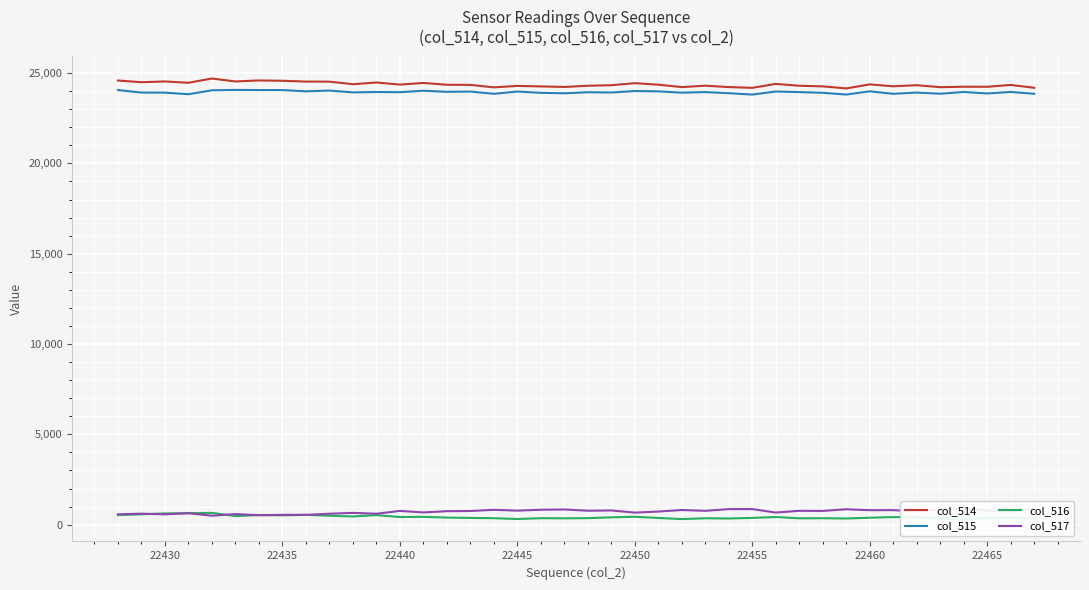

What is the lowest value of the col_514 series?

24153